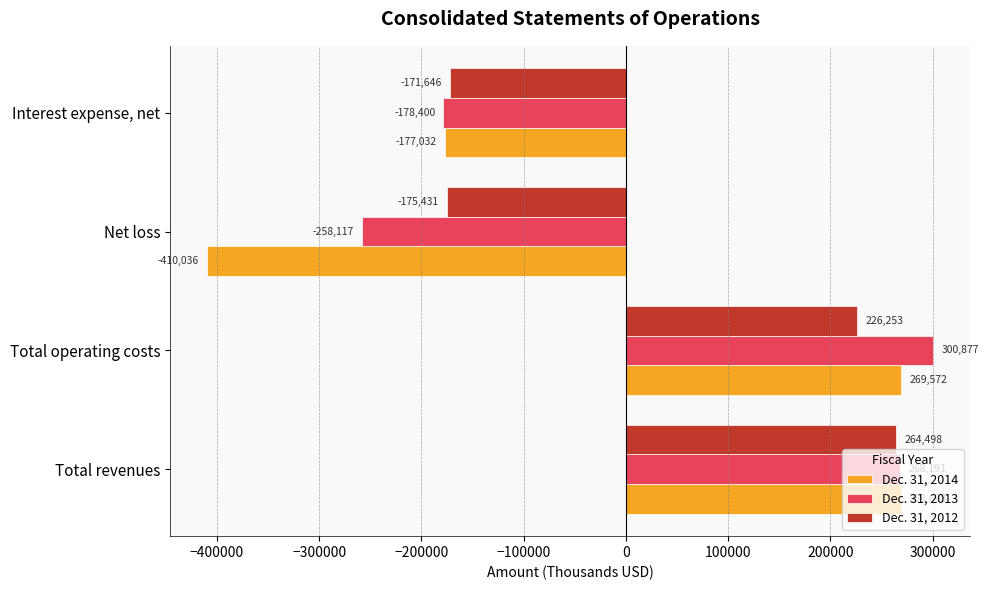

What is the difference between the maximum and second lowest values in the Dec. 31, 2012 series?

436144